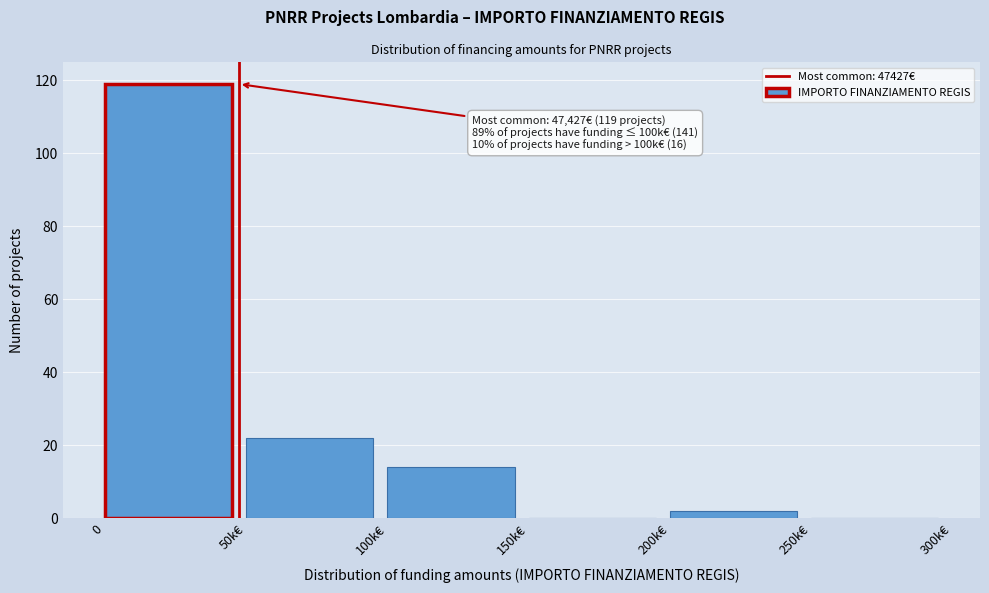

The chart shows a value of 2 at 200k€. True or false?

True